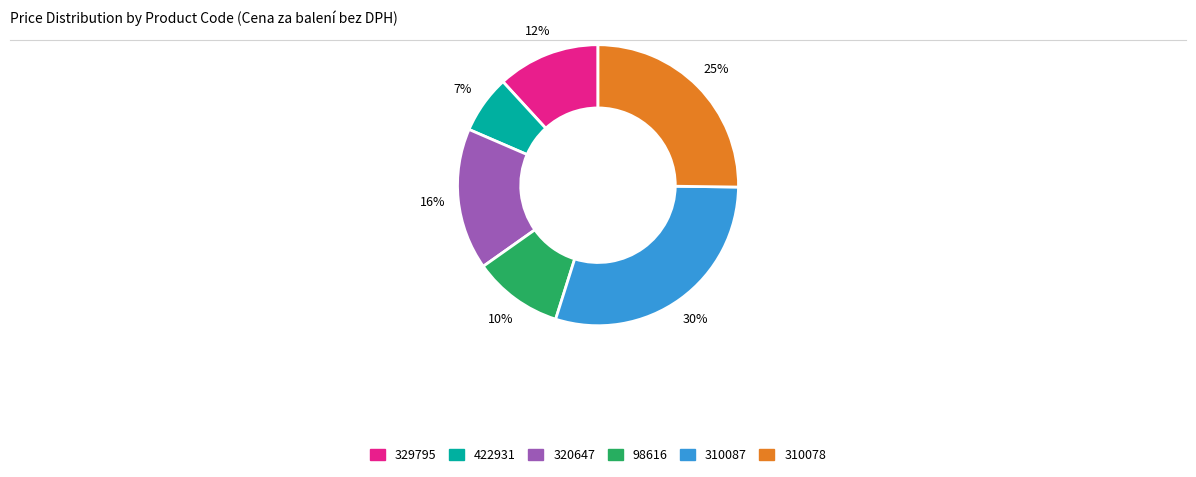

How many slices are in this pie chart?

6